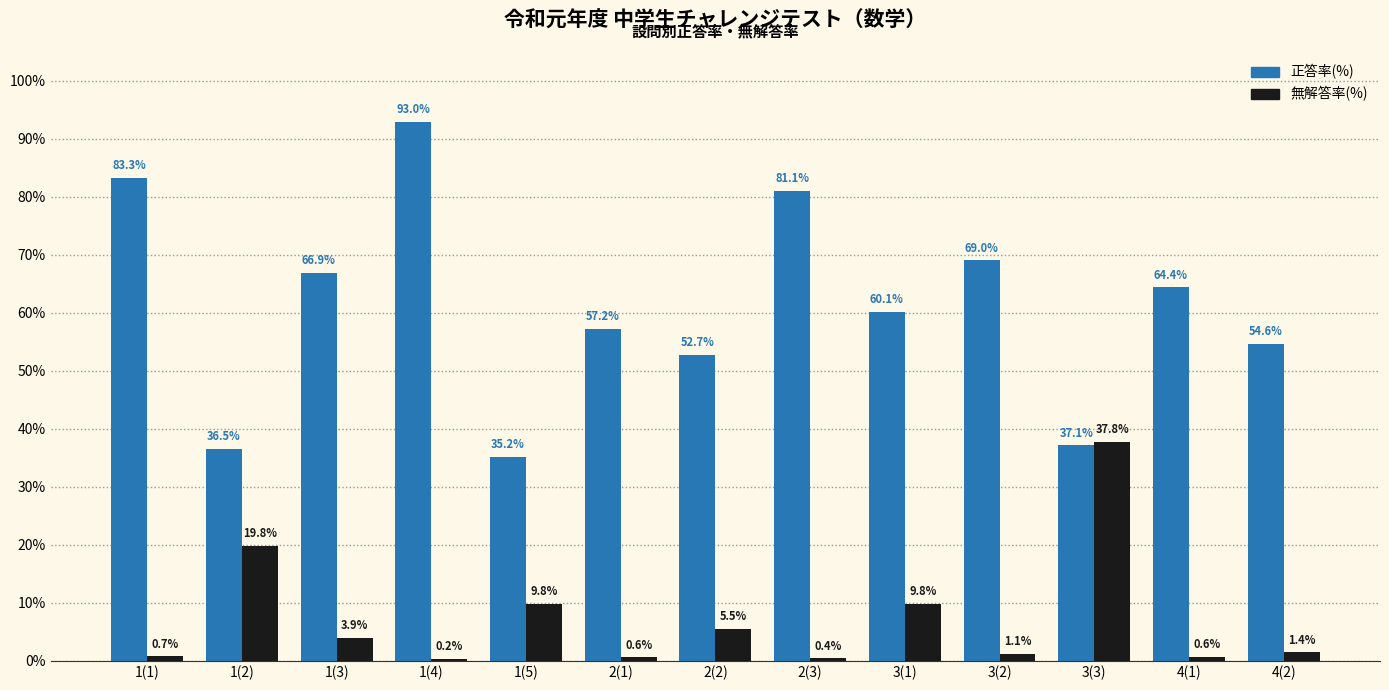

At which label does 正答率(%) reach its peak?

1(4)